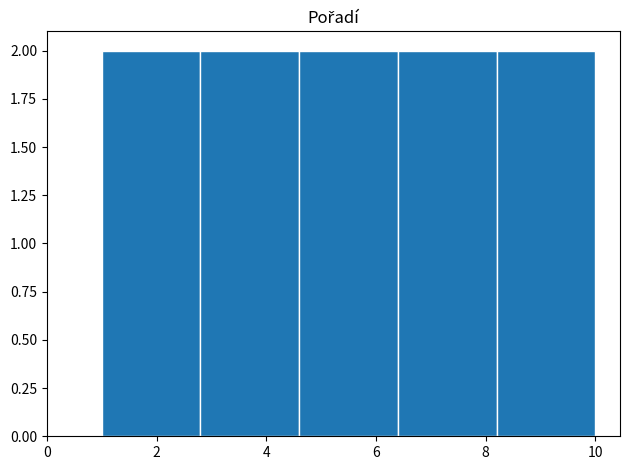

Reading left to right, list every bar in this chart as the range it spans on the x-axis followed by its height. The values are not printed on the chart, so give them approximately, as read against the axis.

1.0 to 2.8: 2
2.8 to 4.6: 2
4.6 to 6.4: 2
6.4 to 8.2: 2
8.2 to 10.0: 2